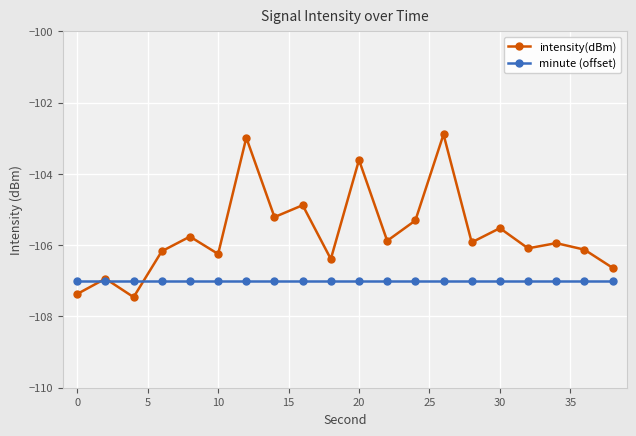

What is the value of the intensity(dBm) point at the 2nd from the left?

-106.9